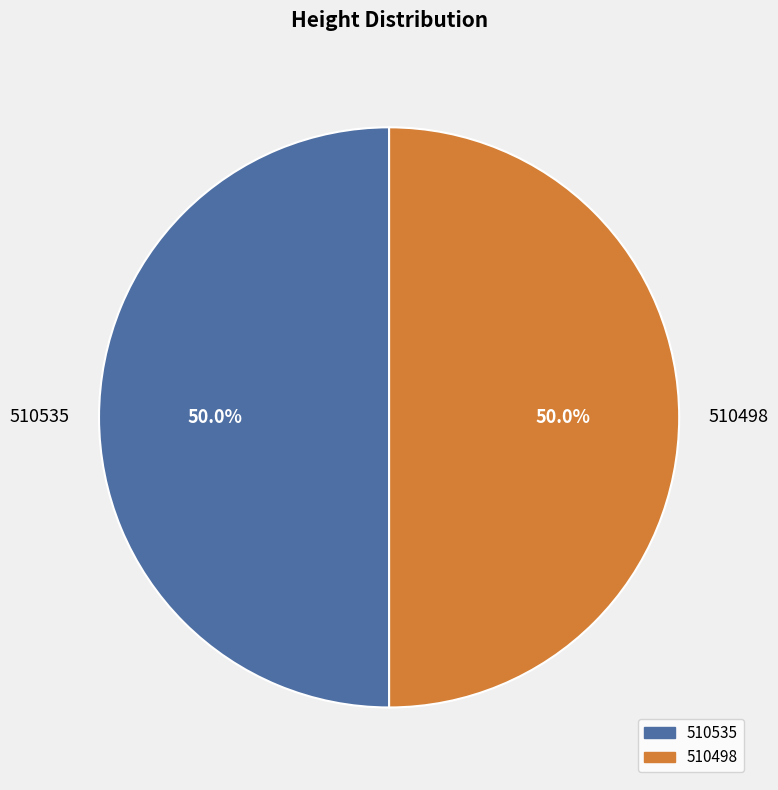

The 510535 slice represents 50% of the pie. True or false?

True